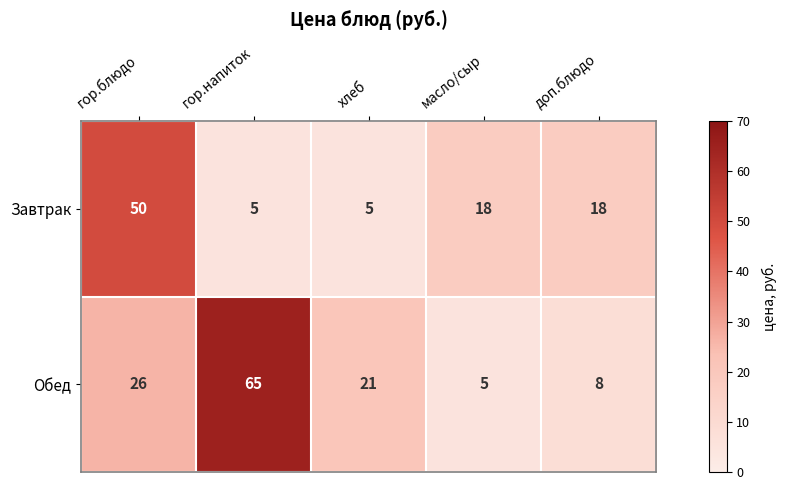

Reading left to right, transcribe all the data shown in this chart.

Завтрак: 50	5	5	18	18
Обед: 26	65	21	5	8